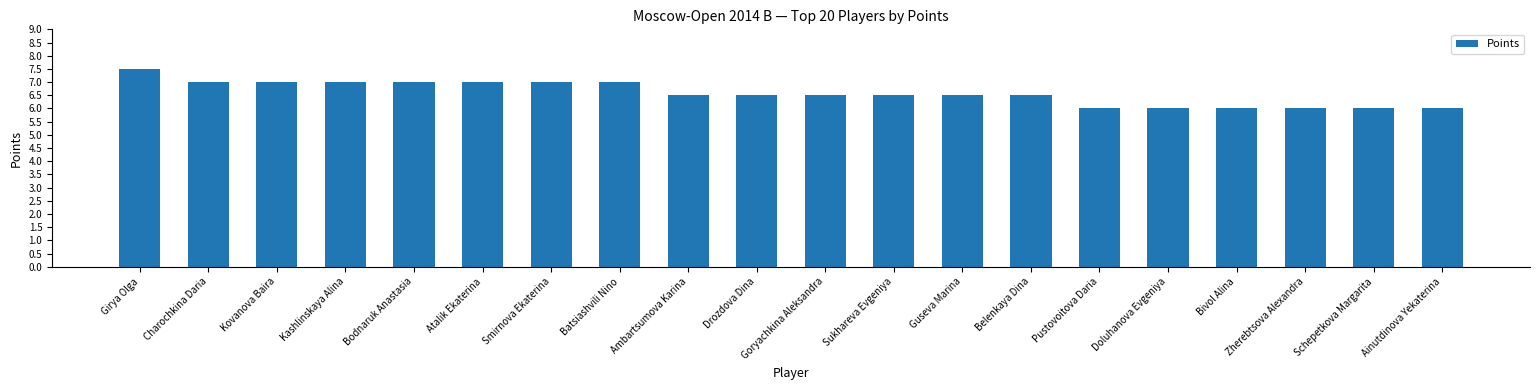

Is it true that the value at Kashlinskaya Alina is 4.5?

False